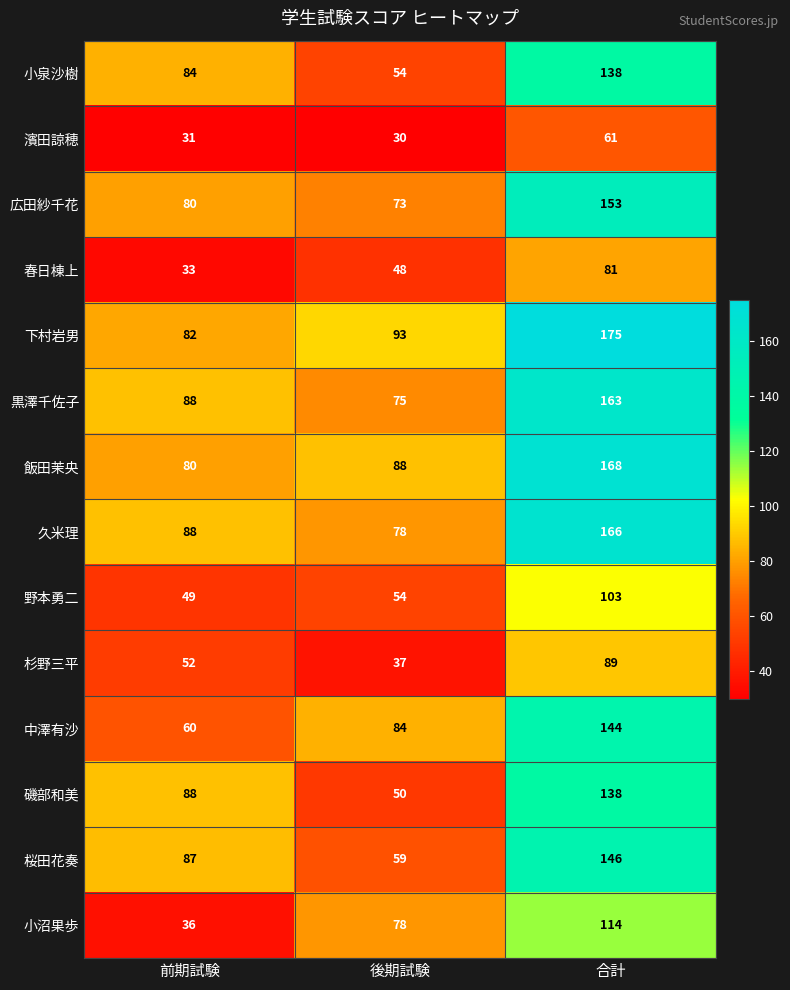

What is the approximate value of 小沼果歩 at 合計, to the nearest 5?

115